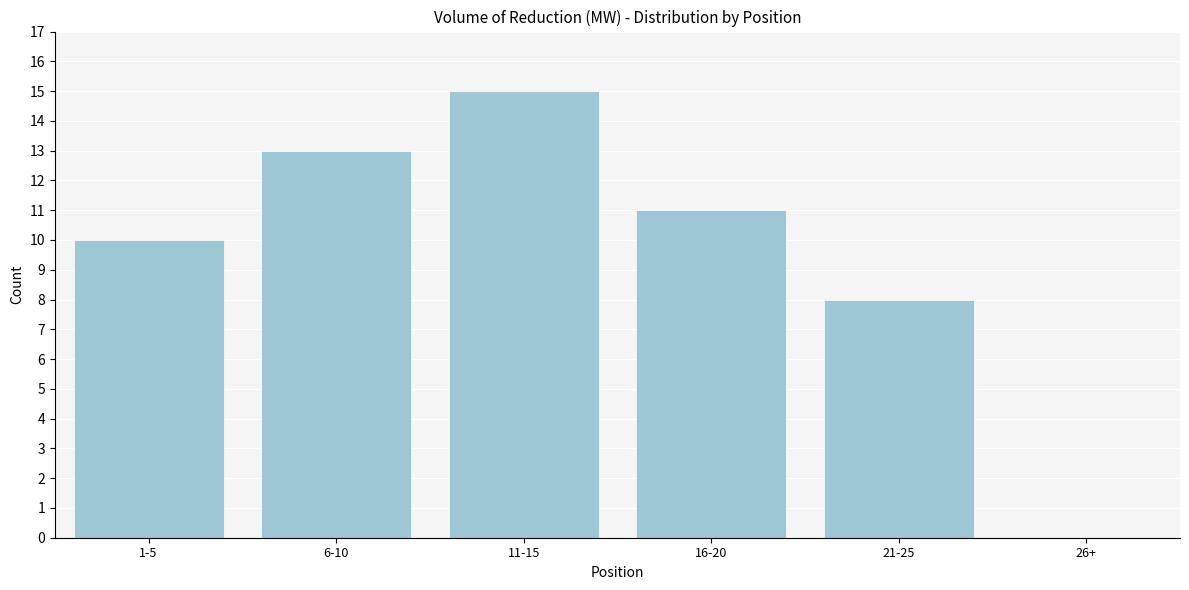

Reading left to right, extract all data points from this chart.

1-5=10	6-10=13	11-15=15	16-20=11	21-25=8	26+=0